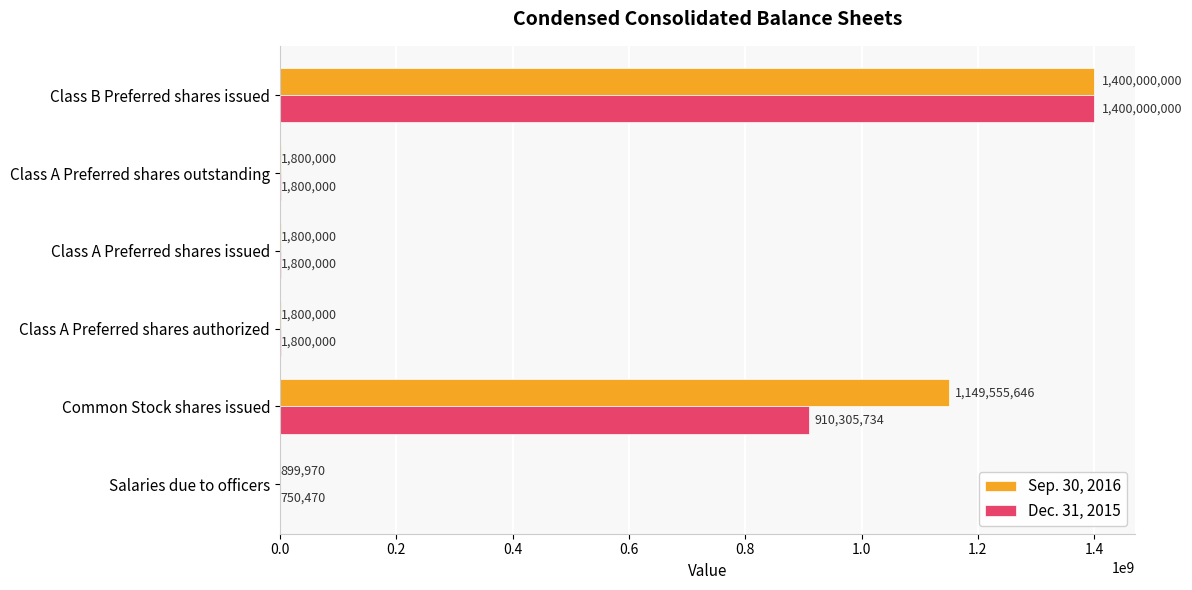

At which category does the chart reach its peak across all series?

Class B Preferred shares issued